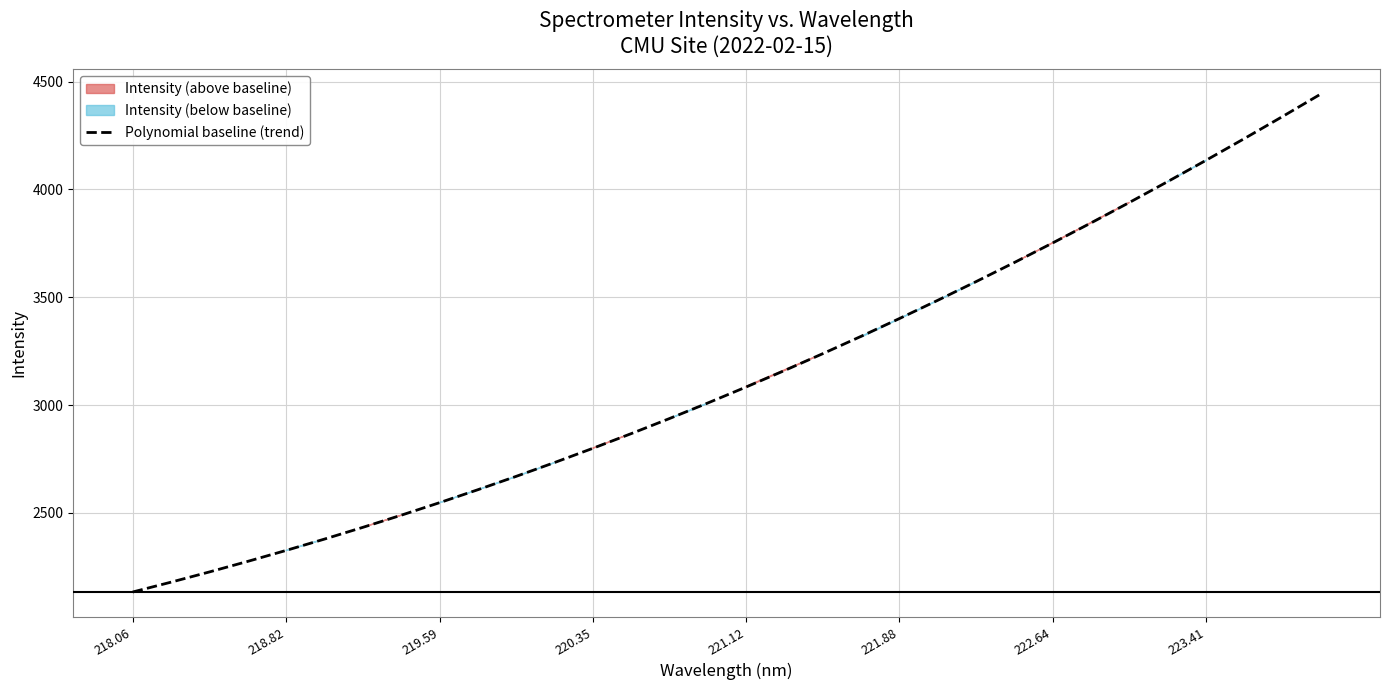

What is the highest value of the Polynomial baseline (trend) series?

4442.0